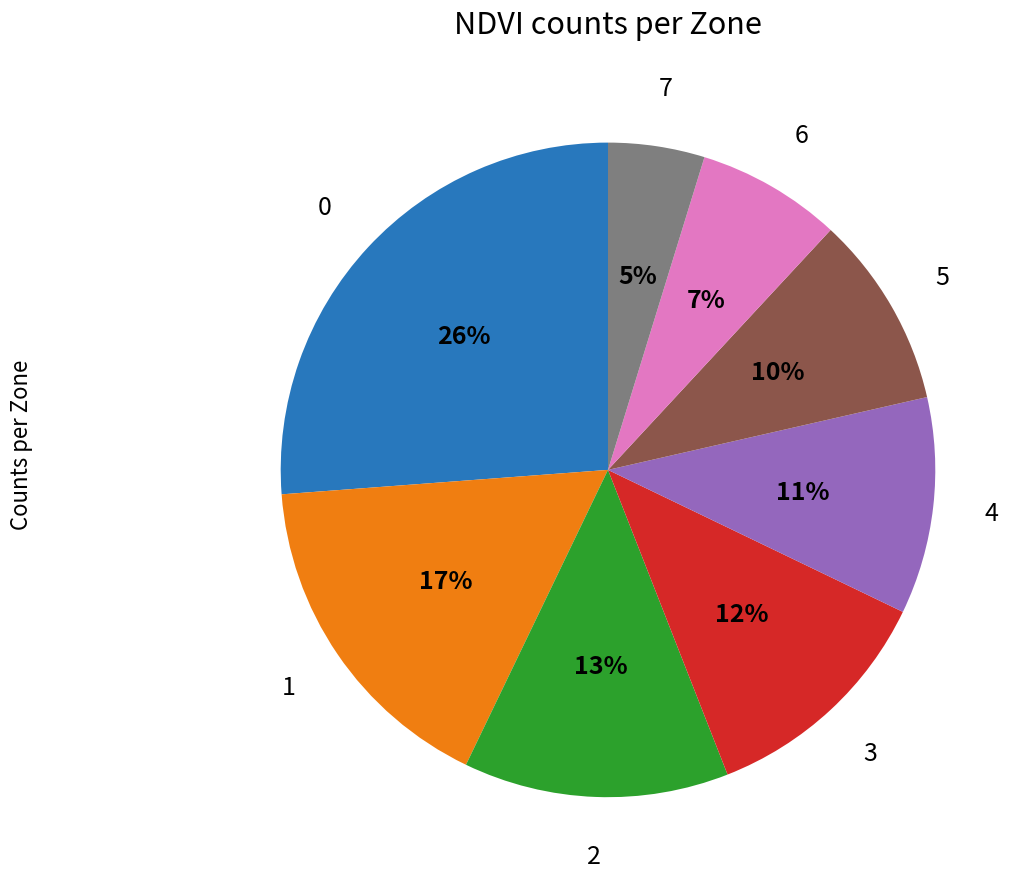

Does any single category account for the majority?

No